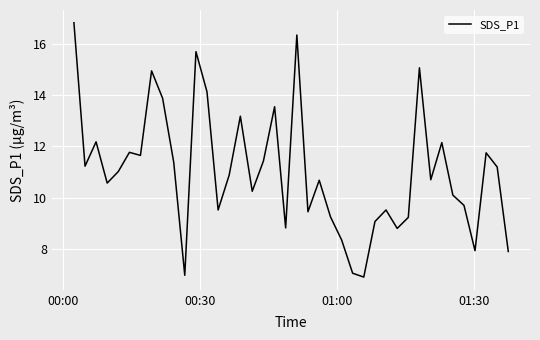

What is the greatest value displayed?

16.8